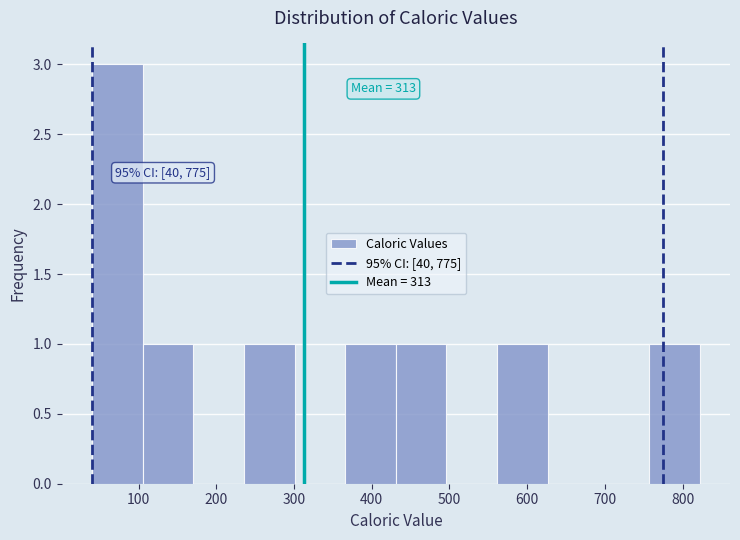

Over which range of the x-axis is the bar tallest?

40 to 110